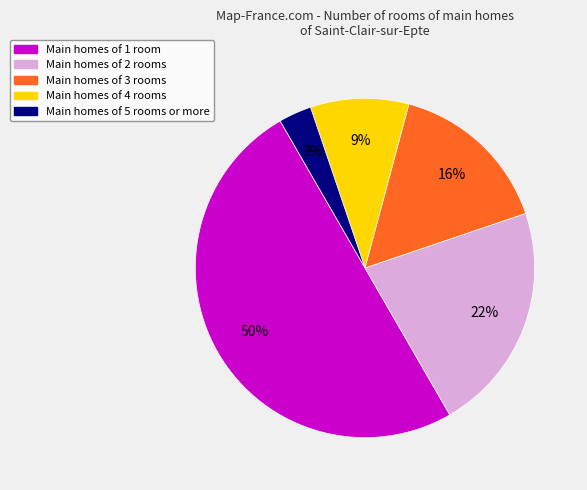

To the nearest percent, what portion does Main homes of 1 room represent?

50%